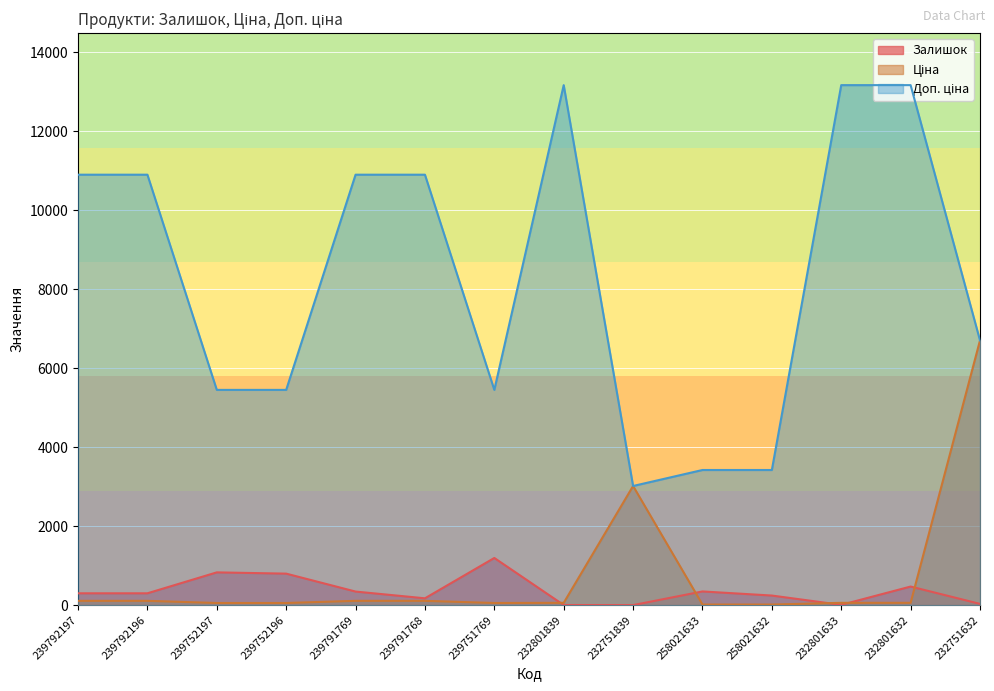

At which label is Ціна closest to 3360?

232751839